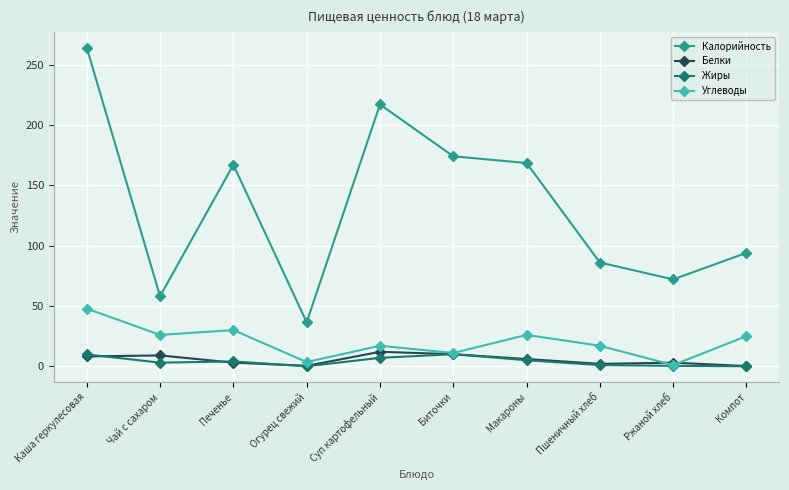

Which series has the largest total across all categories?

Калорийность